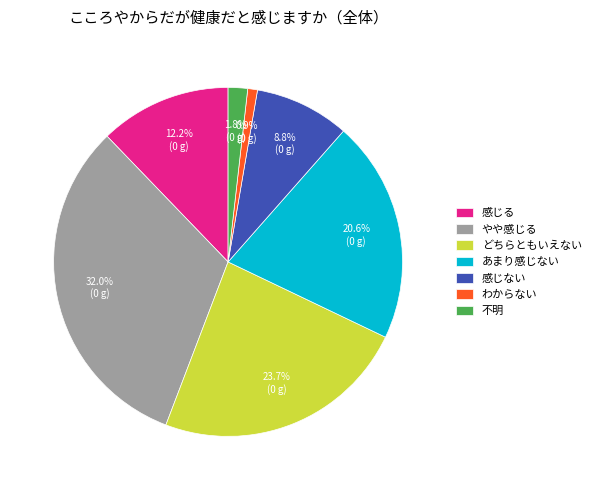

Is it true that あまり感じない is 21% of the pie?

True